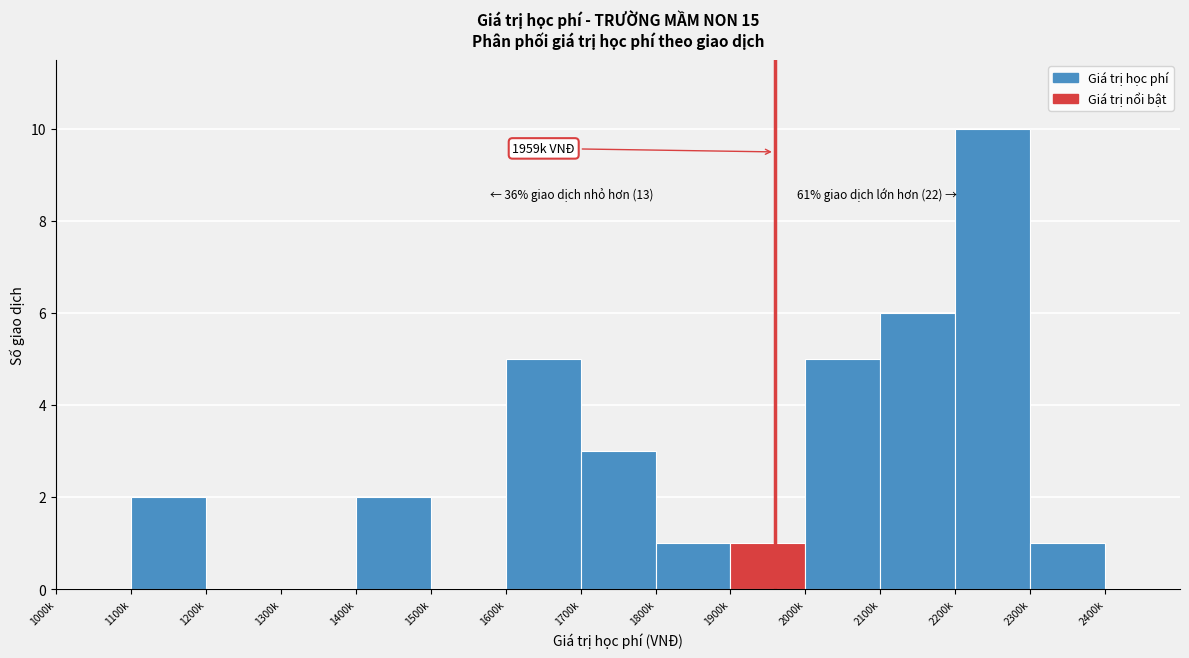

Reading left to right, what are all the values shown in this chart?

1000k=0	1100k=2	1200k=0	1300k=0	1400k=2	1500k=0	1600k=5	1700k=3	1800k=1	1900k=1	2000k=5	2100k=6	2200k=10	2300k=1	2400k=0